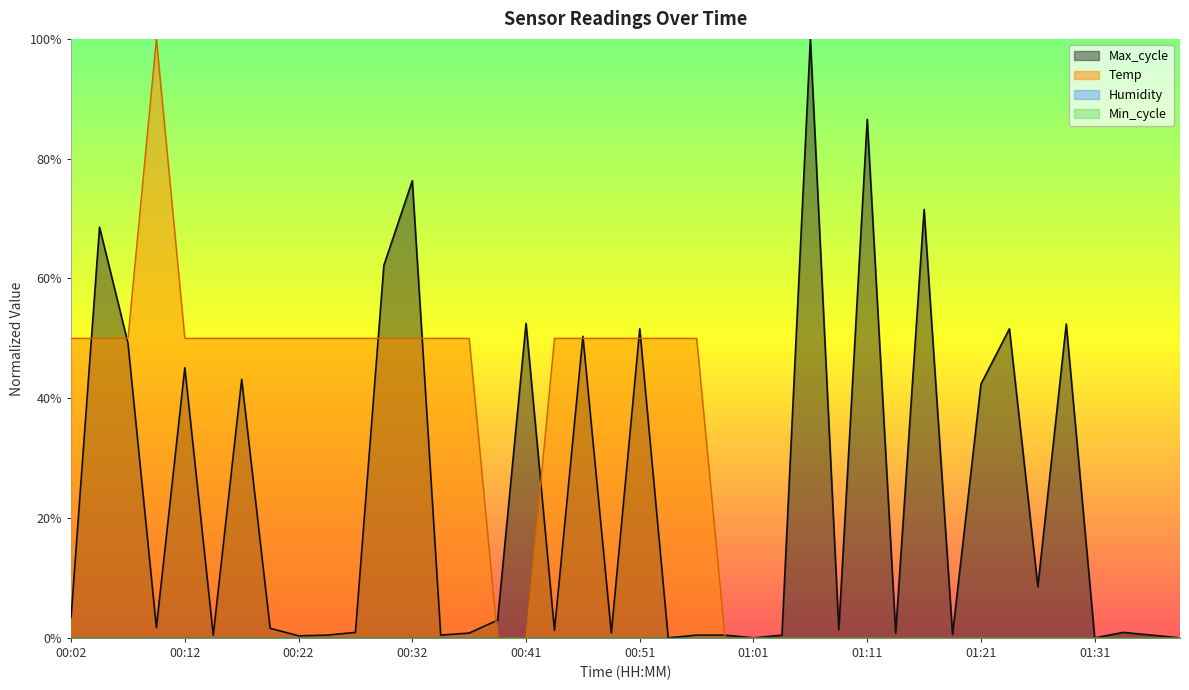

Is it true that Max_cycle equals 0.0 at 00:37?

False